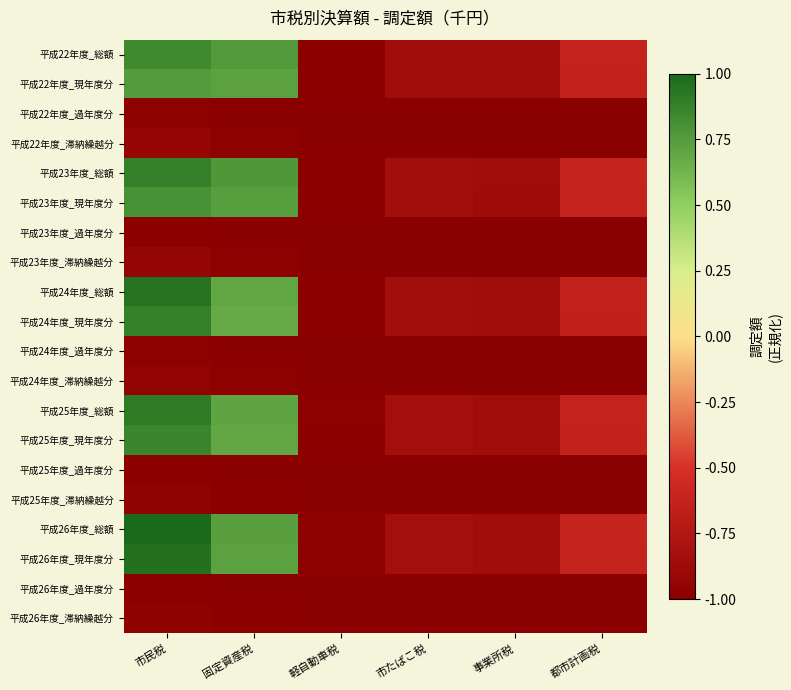

Reading left to right, list all the values displayed in this chart.

平成22年度_総額: 市民税=0.8	固定資産税=0.8	軽自動車税=-1.0	市たばこ税=-0.9	事業所税=-0.9	都市計画税=-0.6
平成22年度_現年度分: 市民税=0.8	固定資産税=0.7	軽自動車税=-1.0	市たばこ税=-0.9	事業所税=-0.9	都市計画税=-0.6
平成22年度_過年度分: 市民税=-1.0	固定資産税=-1.0	軽自動車税=-1.0	市たばこ税=-1.0	事業所税=-1.0	都市計画税=-1.0
平成22年度_滞納繰越分: 市民税=-0.9	固定資産税=-1.0	軽自動車税=-1.0	市たばこ税=-1.0	事業所税=-1.0	都市計画税=-1.0
平成23年度_総額: 市民税=0.9	固定資産税=0.8	軽自動車税=-1.0	市たばこ税=-0.8	事業所税=-0.9	都市計画税=-0.6
平成23年度_現年度分: 市民税=0.8	固定資産税=0.7	軽自動車税=-1.0	市たばこ税=-0.8	事業所税=-0.9	都市計画税=-0.6
平成23年度_過年度分: 市民税=-1.0	固定資産税=-1.0	軽自動車税=-1.0	市たばこ税=-1.0	事業所税=-1.0	都市計画税=-1.0
平成23年度_滞納繰越分: 市民税=-0.9	固定資産税=-1.0	軽自動車税=-1.0	市たばこ税=-1.0	事業所税=-1.0	都市計画税=-1.0
平成24年度_総額: 市民税=0.9	固定資産税=0.7	軽自動車税=-1.0	市たばこ税=-0.8	事業所税=-0.9	都市計画税=-0.6
平成24年度_現年度分: 市民税=0.9	固定資産税=0.7	軽自動車税=-1.0	市たばこ税=-0.8	事業所税=-0.9	都市計画税=-0.6
平成24年度_過年度分: 市民税=-1.0	固定資産税=-1.0	軽自動車税=-1.0	市たばこ税=-1.0	事業所税=-1.0	都市計画税=-1.0
平成24年度_滞納繰越分: 市民税=-0.9	固定資産税=-1.0	軽自動車税=-1.0	市たばこ税=-1.0	事業所税=-1.0	都市計画税=-1.0
平成25年度_総額: 市民税=0.9	固定資産税=0.7	軽自動車税=-1.0	市たばこ税=-0.8	事業所税=-0.9	都市計画税=-0.6
平成25年度_現年度分: 市民税=0.9	固定資産税=0.7	軽自動車税=-1.0	市たばこ税=-0.8	事業所税=-0.9	都市計画税=-0.6
平成25年度_過年度分: 市民税=-1.0	固定資産税=-1.0	軽自動車税=-1.0	市たばこ税=-1.0	事業所税=-1.0	都市計画税=-1.0
平成25年度_滞納繰越分: 市民税=-1.0	固定資産税=-1.0	軽自動車税=-1.0	市たばこ税=-1.0	事業所税=-1.0	都市計画税=-1.0
平成26年度_総額: 市民税=1.0	固定資産税=0.7	軽自動車税=-1.0	市たばこ税=-0.8	事業所税=-0.9	都市計画税=-0.6
平成26年度_現年度分: 市民税=1.0	固定資産税=0.7	軽自動車税=-1.0	市たばこ税=-0.8	事業所税=-0.9	都市計画税=-0.6
平成26年度_過年度分: 市民税=-1.0	固定資産税=-1.0	軽自動車税=-1.0	市たばこ税=-1.0	事業所税=-1.0	都市計画税=-1.0
平成26年度_滞納繰越分: 市民税=-1.0	固定資産税=-1.0	軽自動車税=-1.0	市たばこ税=-1.0	事業所税=-1.0	都市計画税=-1.0